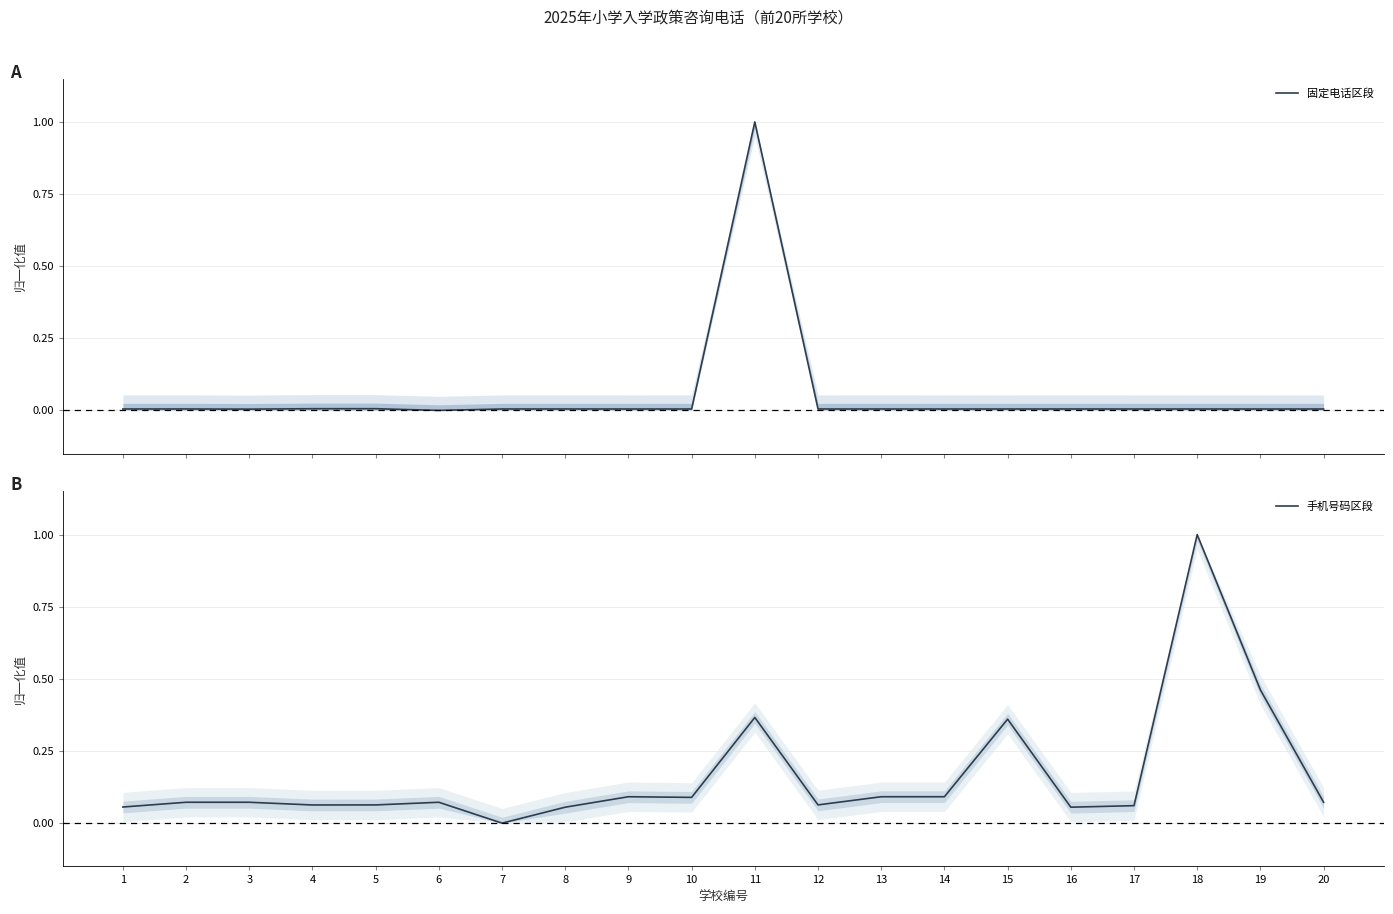

Reading left to right, list all the values displayed in this chart.

固定电话区段: 0.0	0.0	0.0	0.0	0.0	0.0	0.0	0.0	0.0	0.0	1.0	0.0	0.0	0.0	0.0	0.0	0.0	0.0	0.0	0.0
手机号码区段: 0.1	0.1	0.1	0.1	0.1	0.1	0.0	0.1	0.1	0.1	0.4	0.1	0.1	0.1	0.4	0.1	0.1	1.0	0.5	0.1